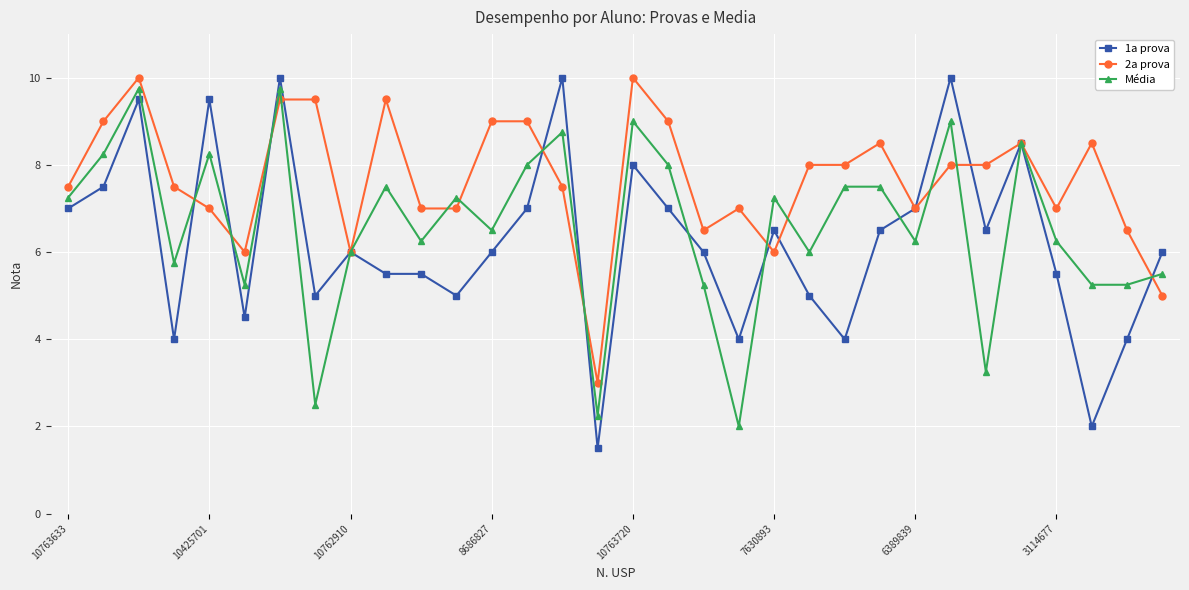

True or false: 2a prova has more than 0 points higher than both neighbors.

True